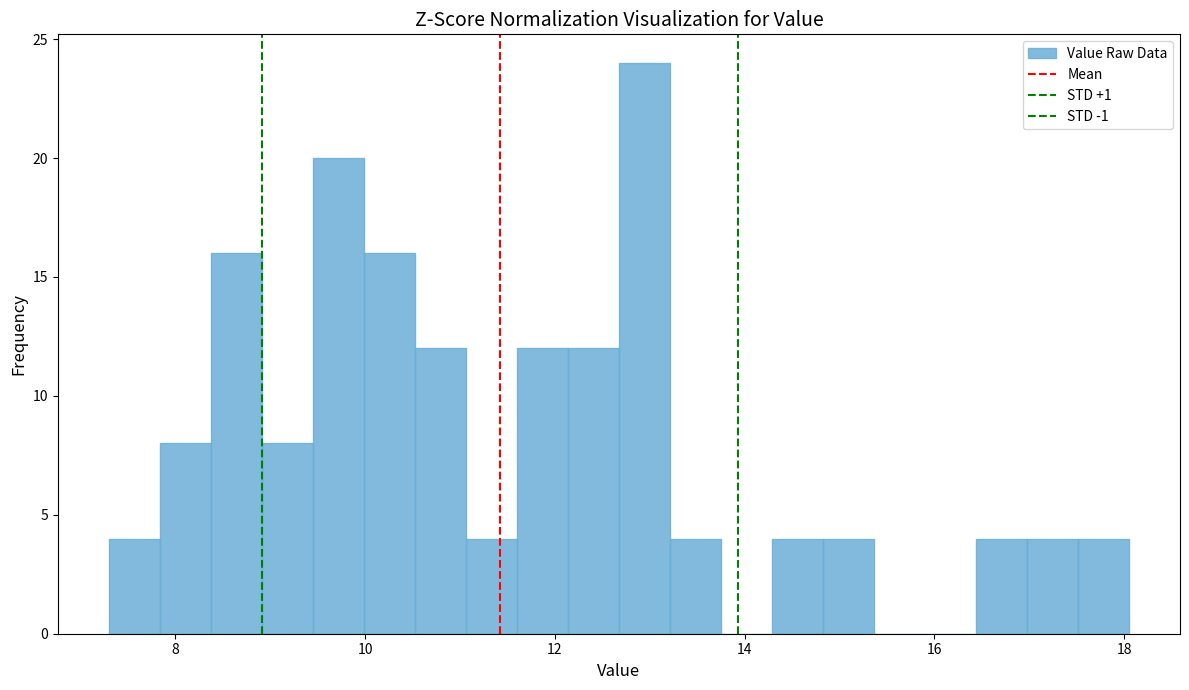

Around what value on the x-axis is the tallest bar? Give the approximate position of its centre, as read against the axis.

13.0